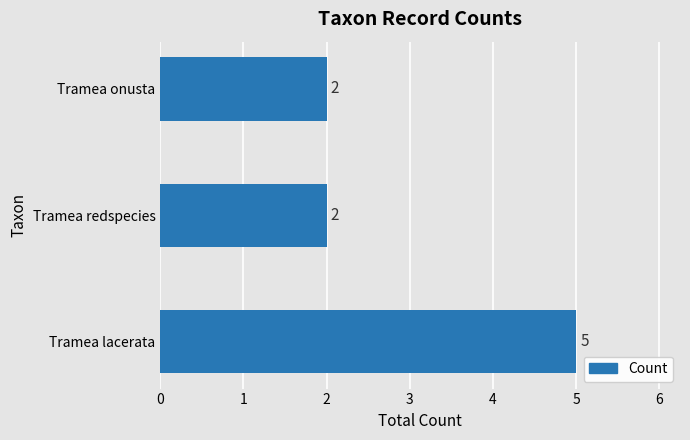

What is the difference between the maximum and second lowest values?

3